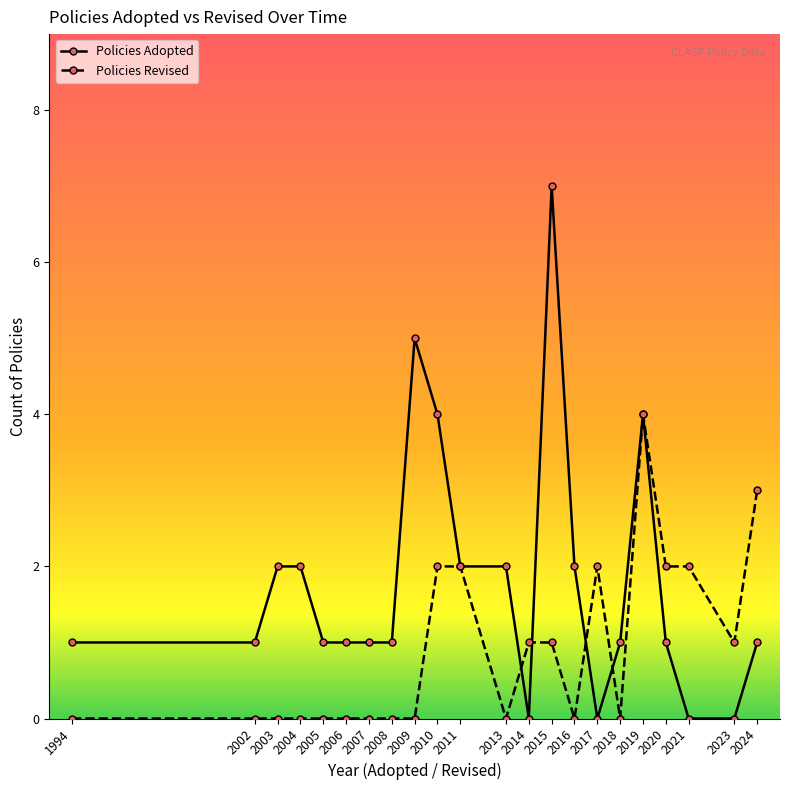

Rank the series at 2003 from highest to lowest value.

Policies Adopted, Policies Revised